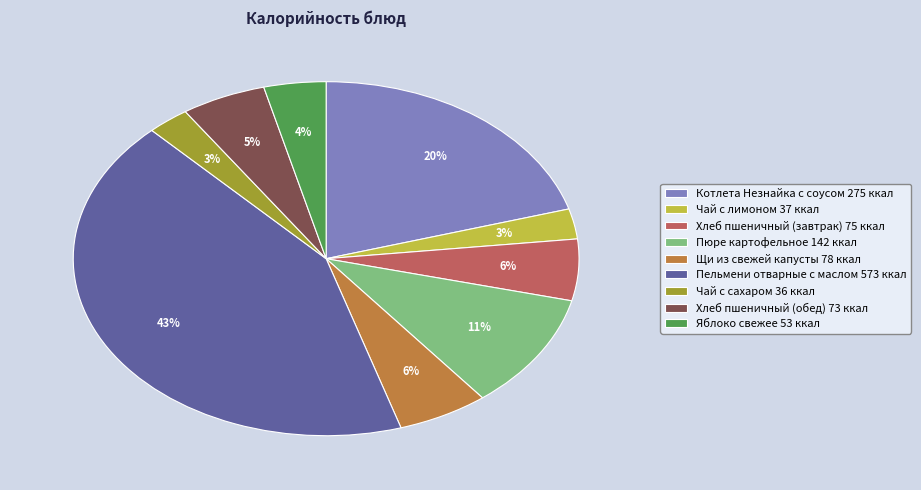

Does Чай с лимоном account for over 50% of the chart?

No